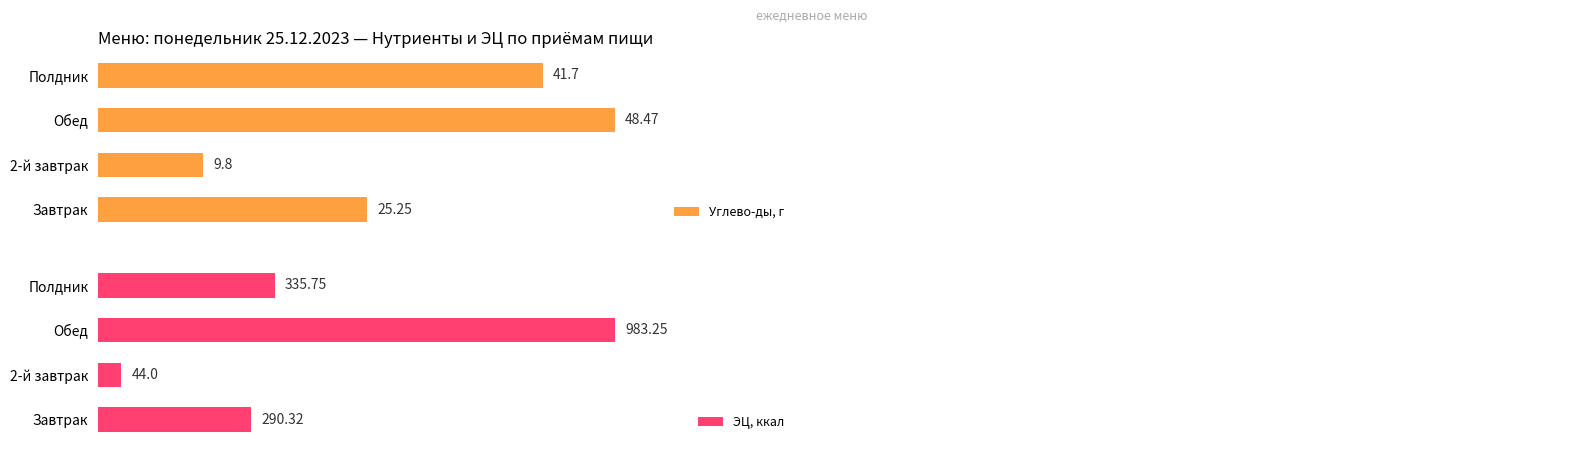

Which series has the largest range (max minus min)?

ЭЦ, ккал